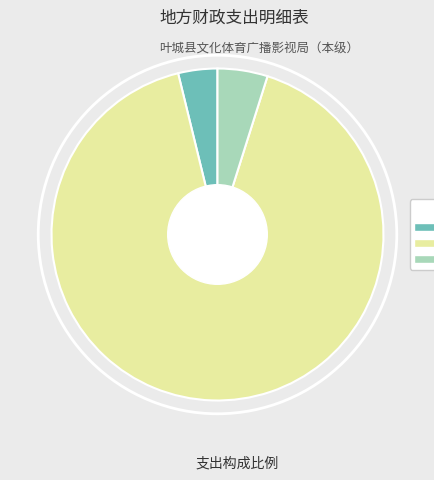

How many slices are in this pie chart?

3